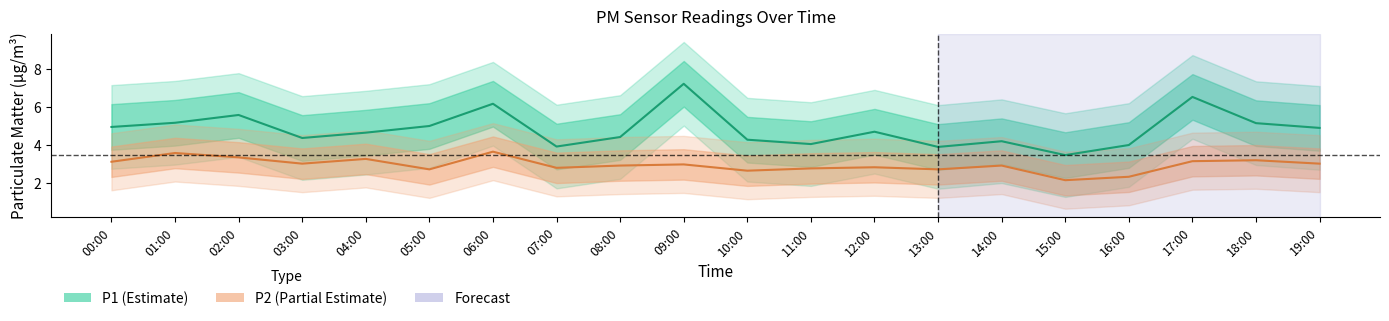

Where is P1 nearest to the value 5?

05:00